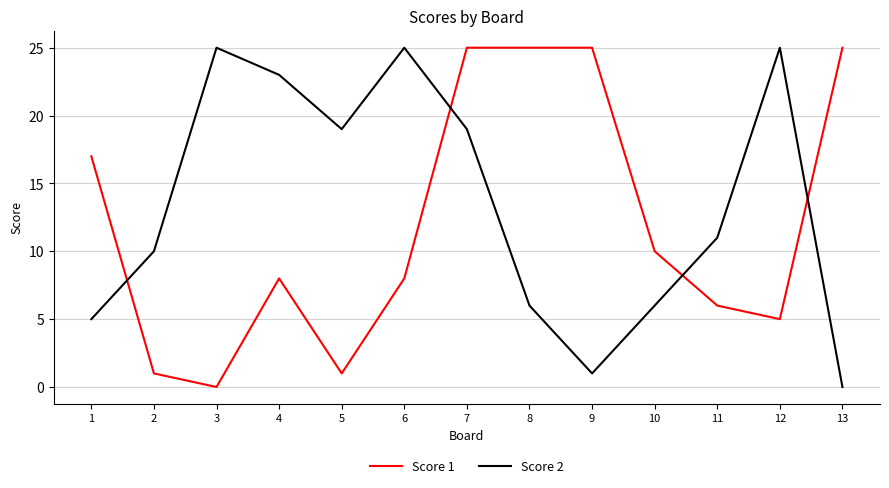

List the series in order of their overall mean, lowest first.

Score 1, Score 2